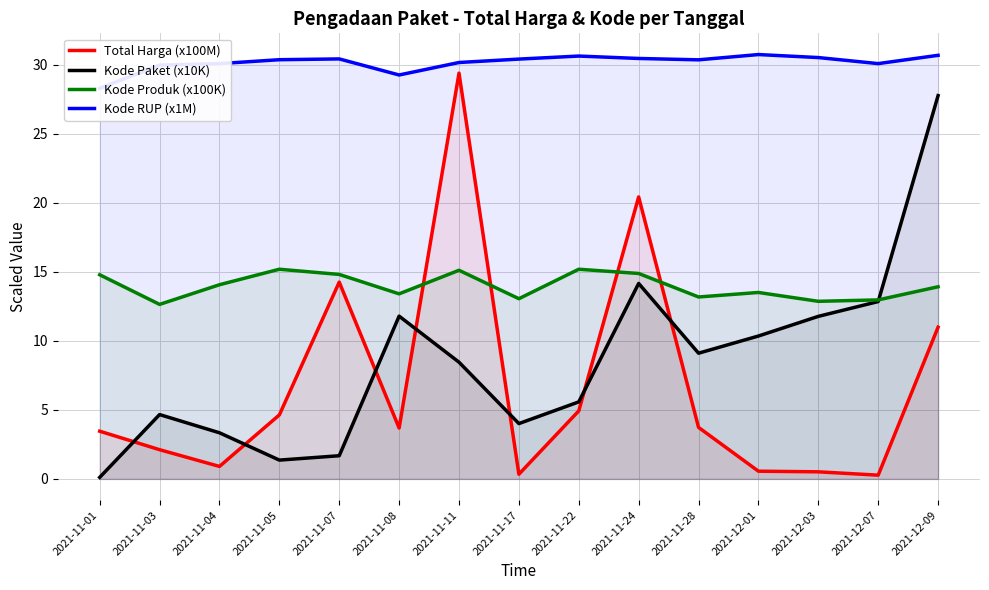

At which category does Kode Produk (x100K) reach its first local valley?

2021-11-03